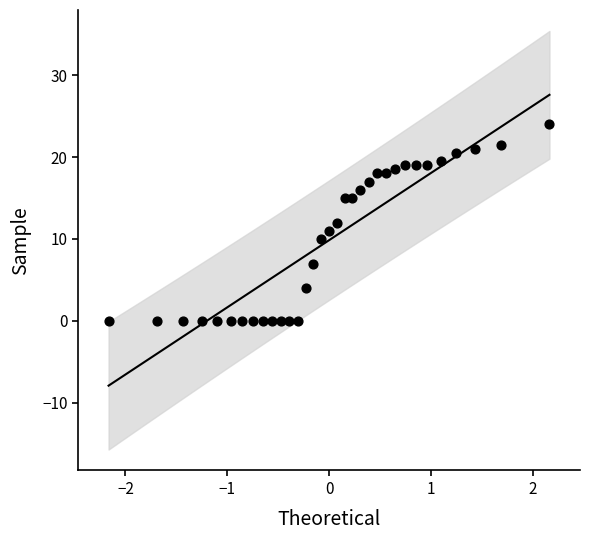

What is the range of Y values (max minus min)?

24.0